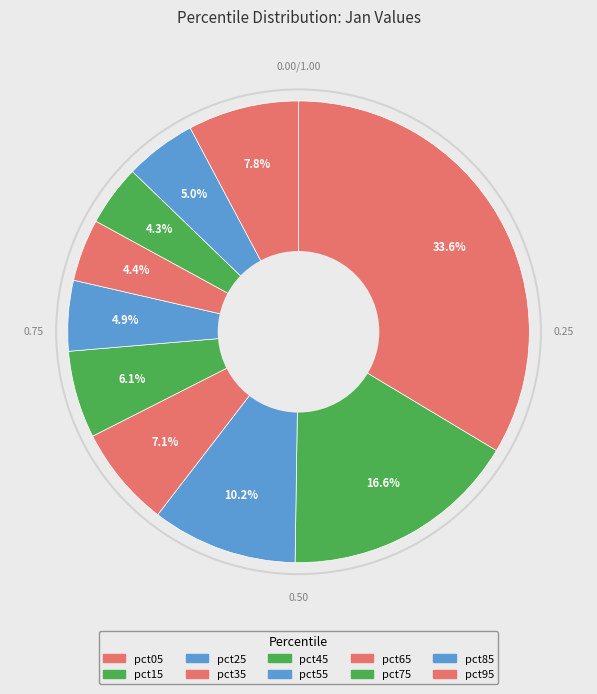

To the nearest percent, what is the average slice percentage?

10%